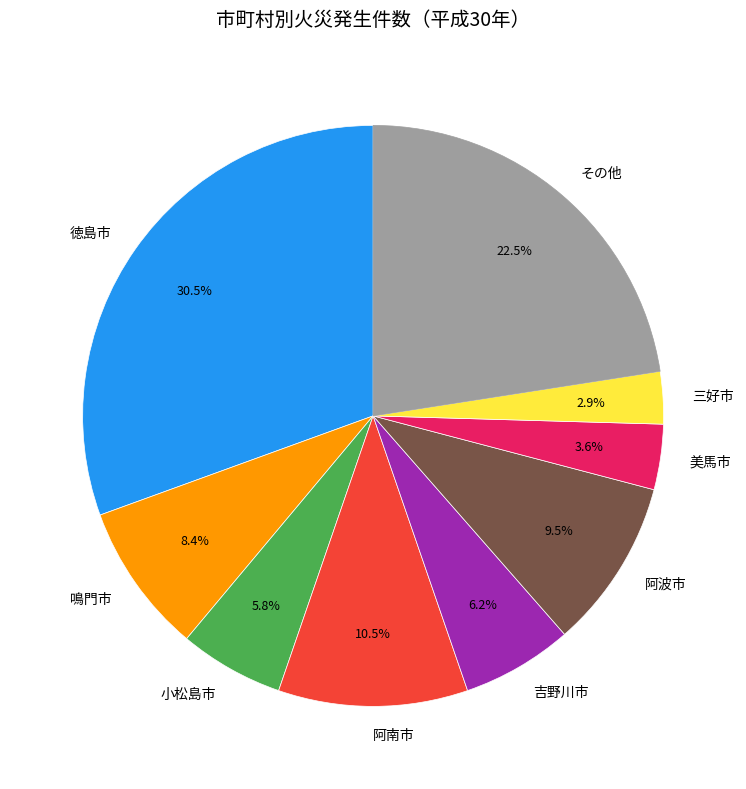

What percentage is NOT represented by 鳴門市?

91.6%